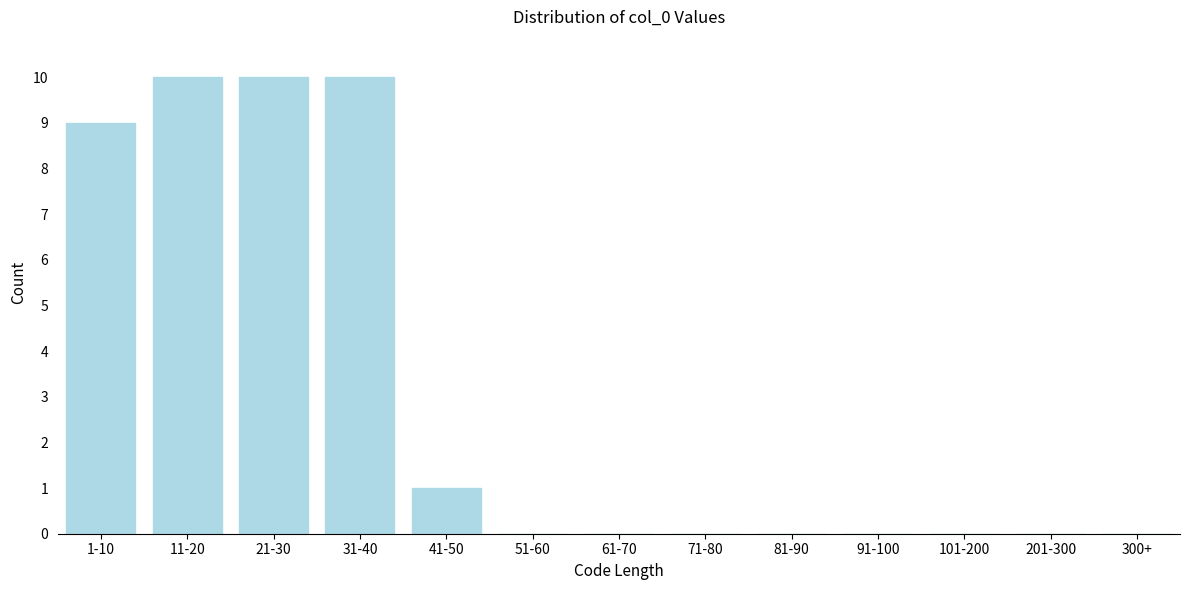

Reading left to right, extract all data points from this chart.

1-10=9	11-20=10	21-30=10	31-40=10	41-50=1	51-60=0	61-70=0	71-80=0	81-90=0	91-100=0	101-200=0	201-300=0	300+=0